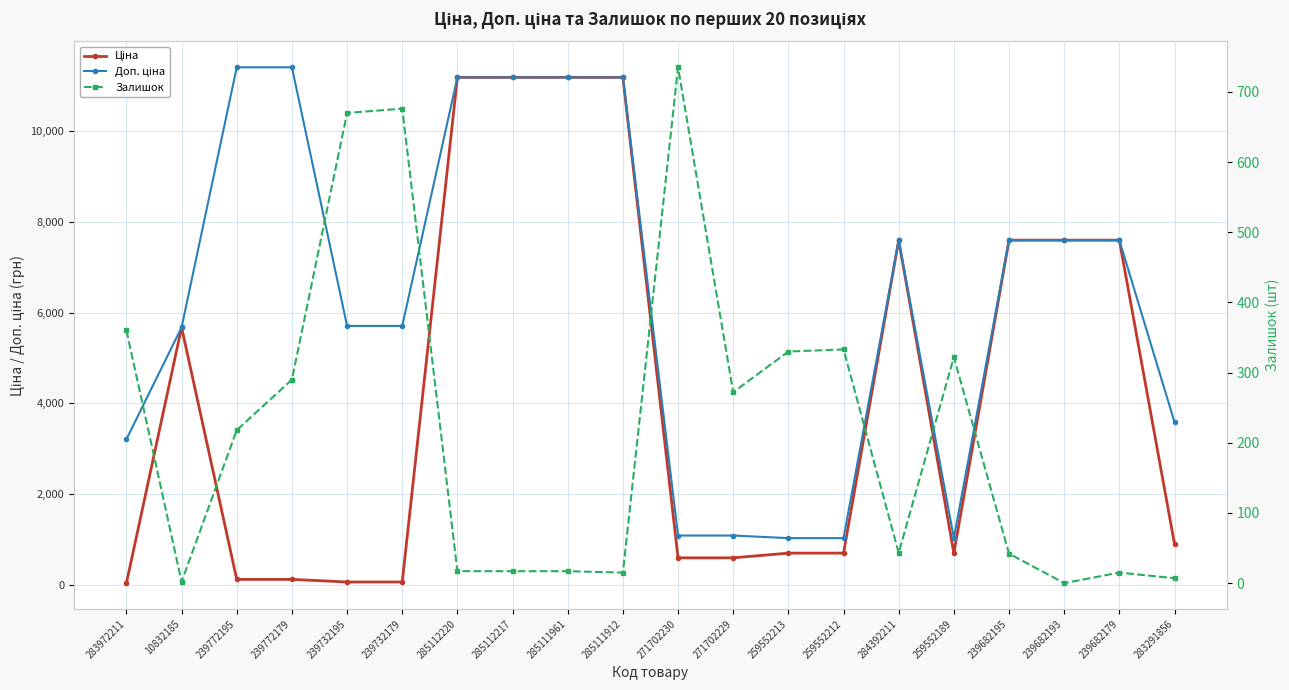

Which category has the lowest value across all series?

239682193